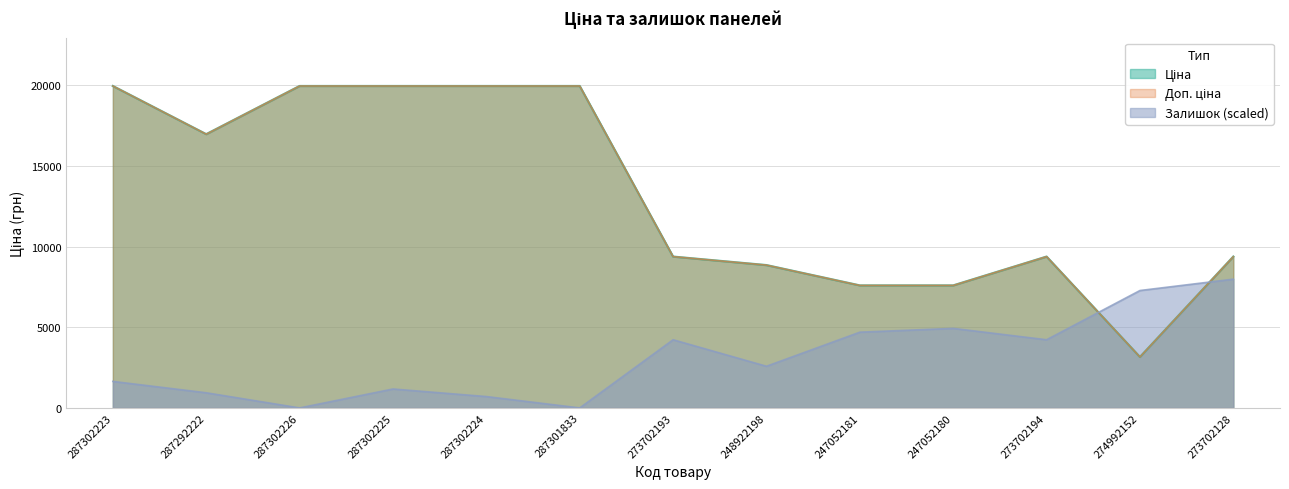

True or false: Ціна and Доп. ціна cross at least once.

False